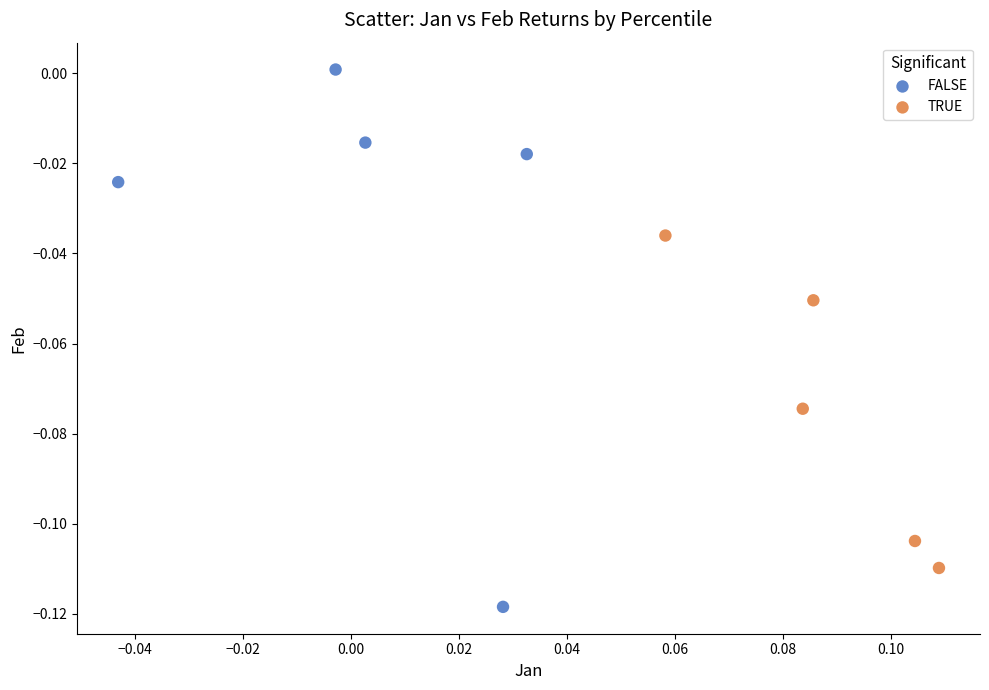

Which series contains the lowest Y value?

FALSE